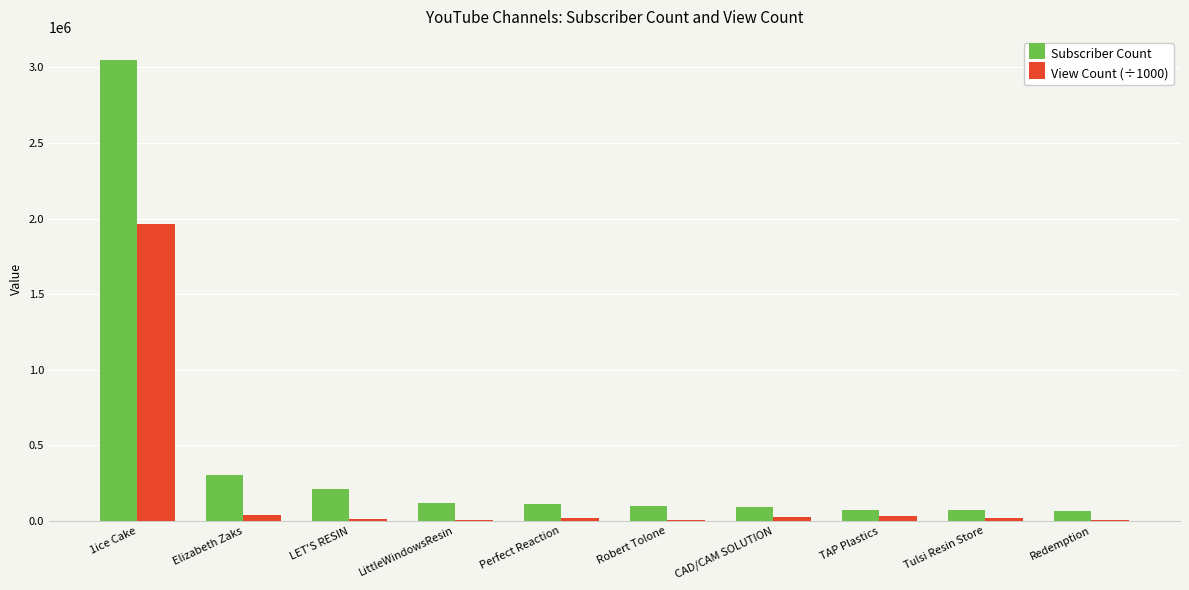

What is the highest value of the View Count (÷1000) series?

1966332.4